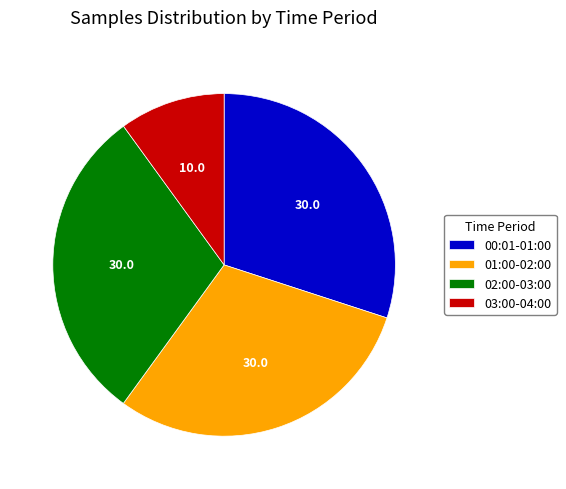

Is there any slice that represents more than half of the pie?

No